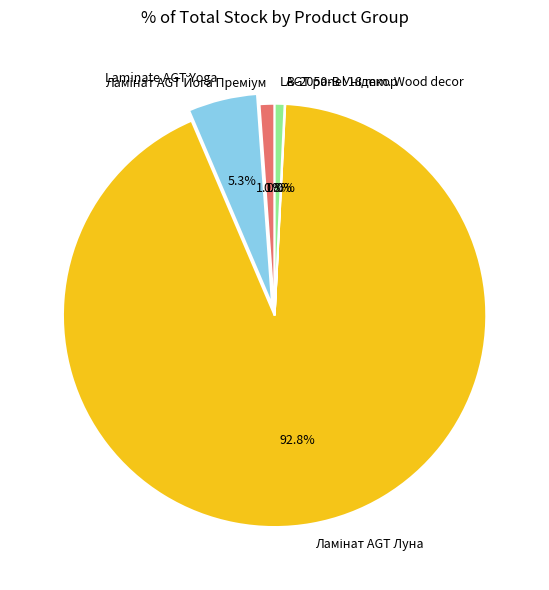

Is there a majority slice in this chart?

Yes